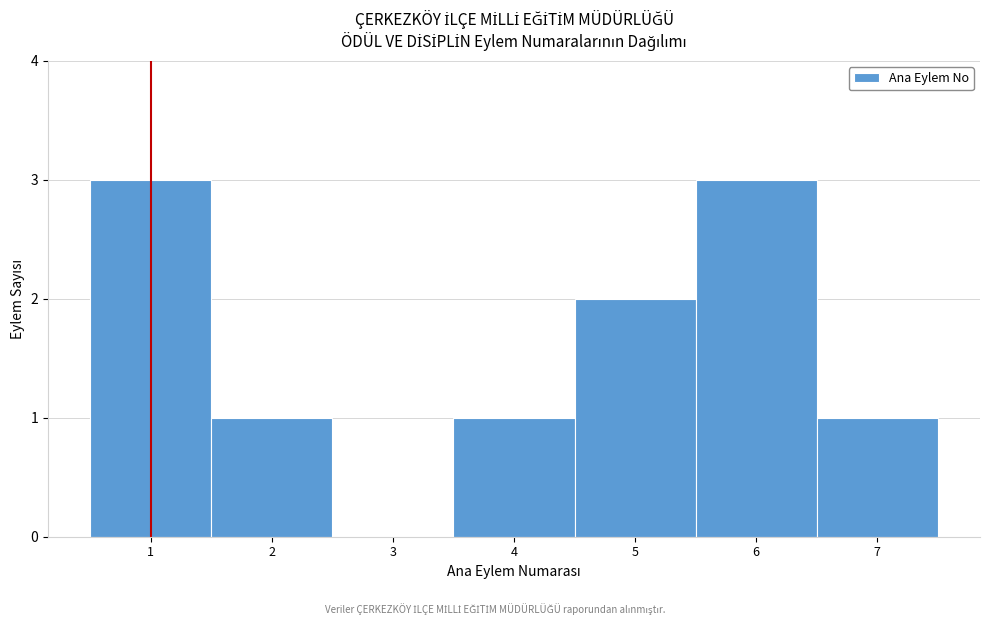

What is the height of the bar covering 3.5 to 4.5 on the x-axis? The values are not printed on the chart, so give them approximately, as read against the axis.

1